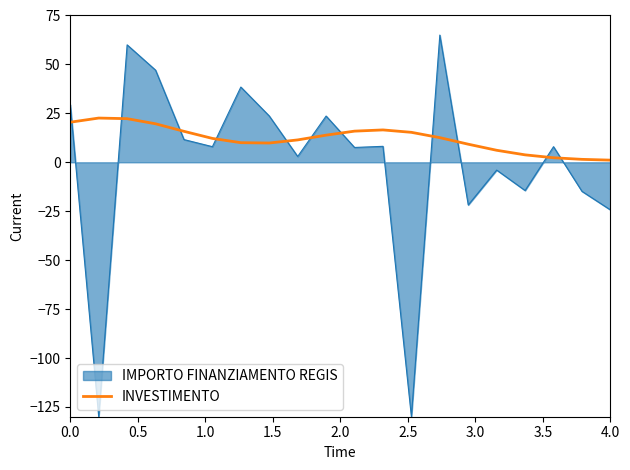

What is the difference between the maximum and minimum values in the INVESTIMENTO series?

21.5